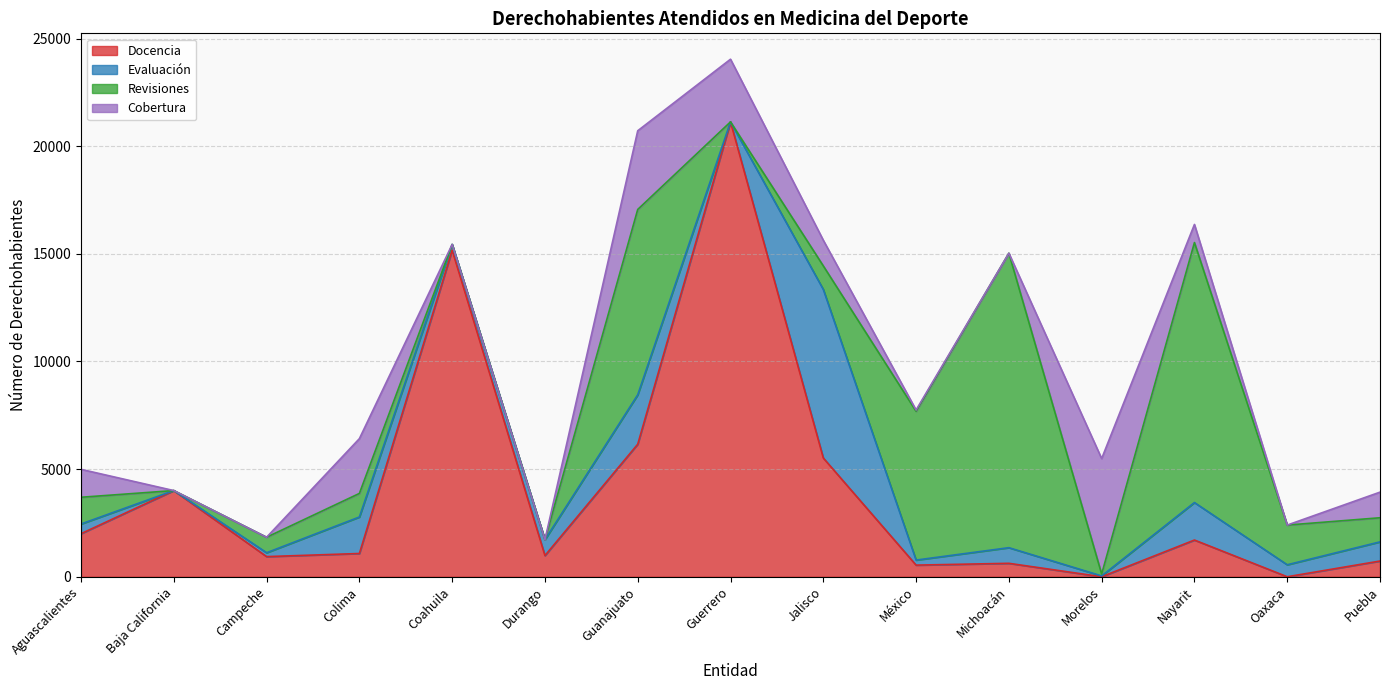

In Cobertura, how many points are lower than both neighbors (excluding endpoints)?

2